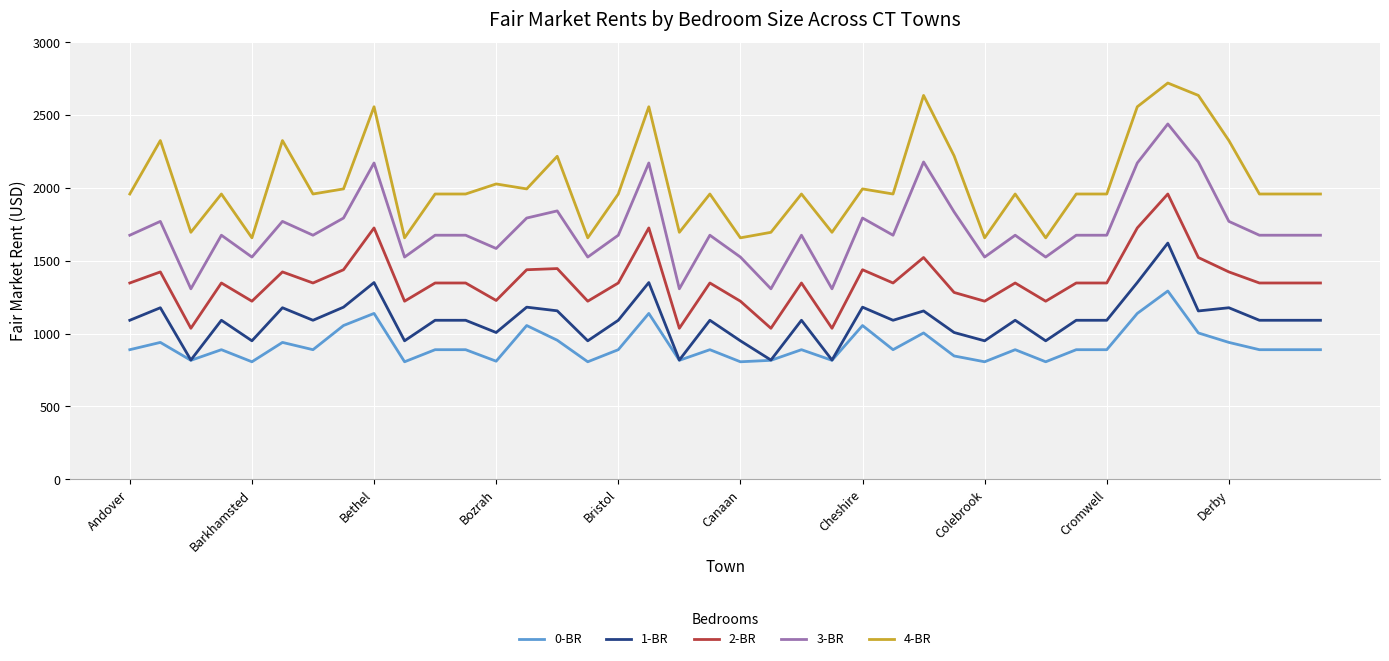

True or false: 0-BR and 4-BR intersect in this chart.

False